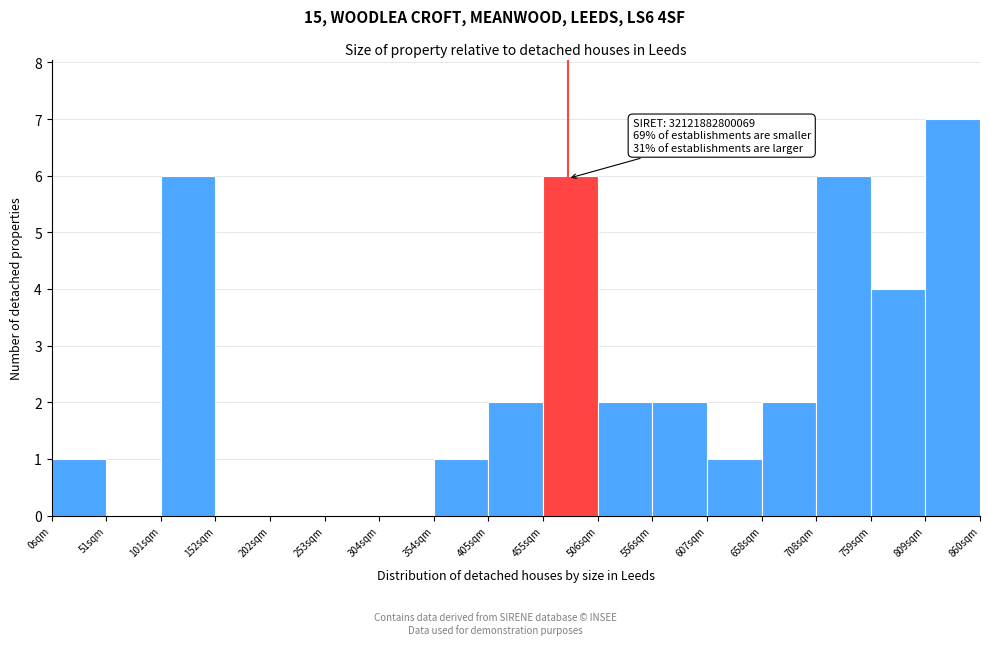

Over which range of the x-axis is the bar tallest?

810 to 860